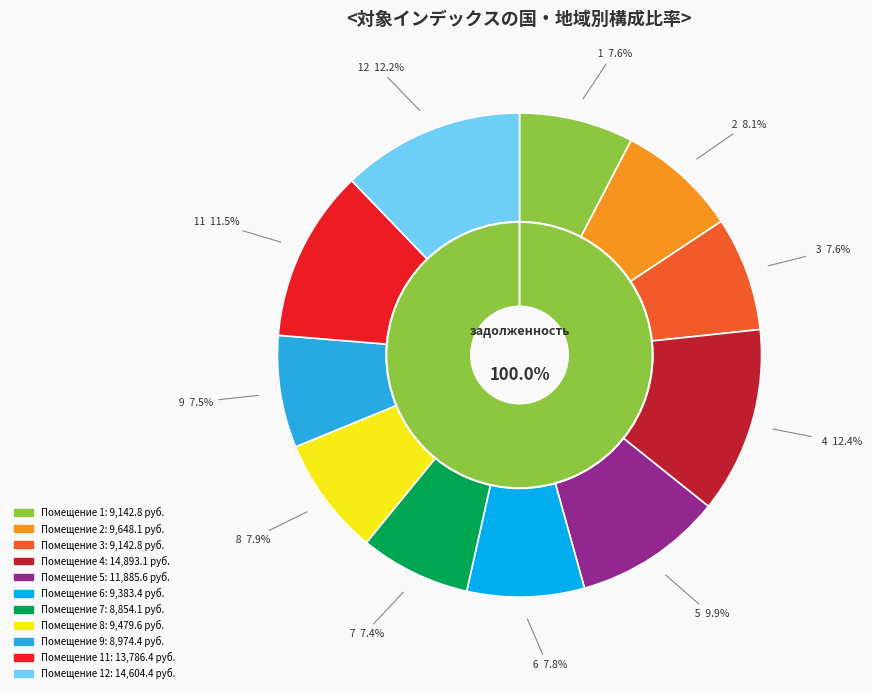

Is the sum of 2 and 1 greater than half?

No